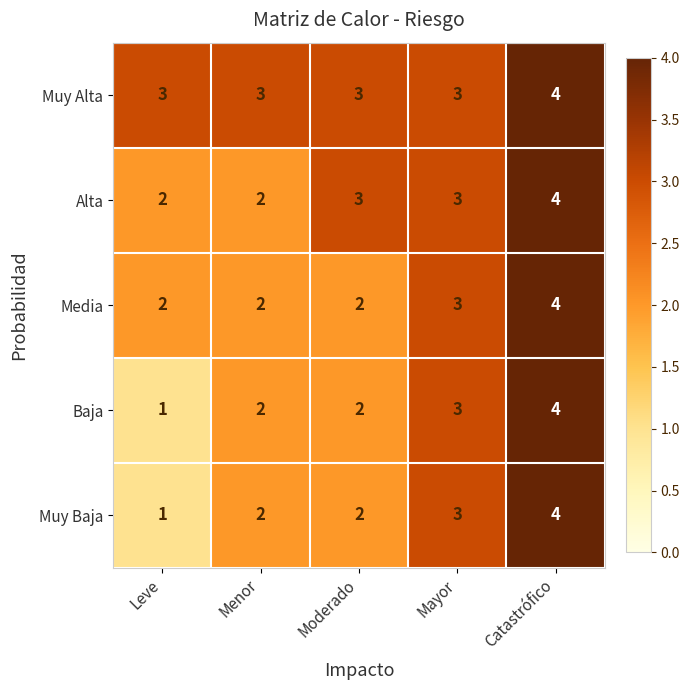

Between Menor and Moderado, which series saw the biggest shift?

Alta